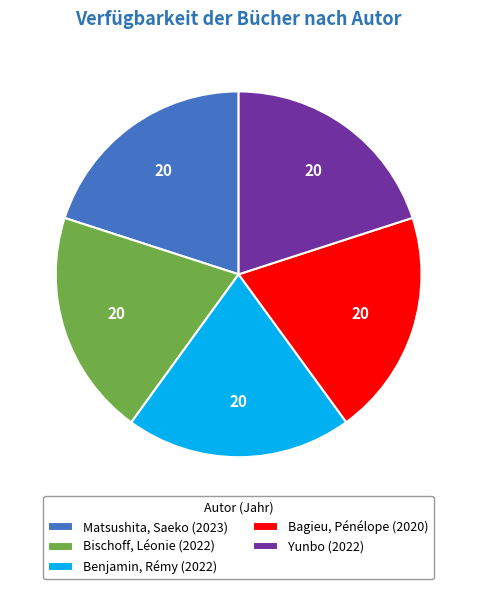

Is it true that Bagieu, Pénélope is 31% of the pie?

False